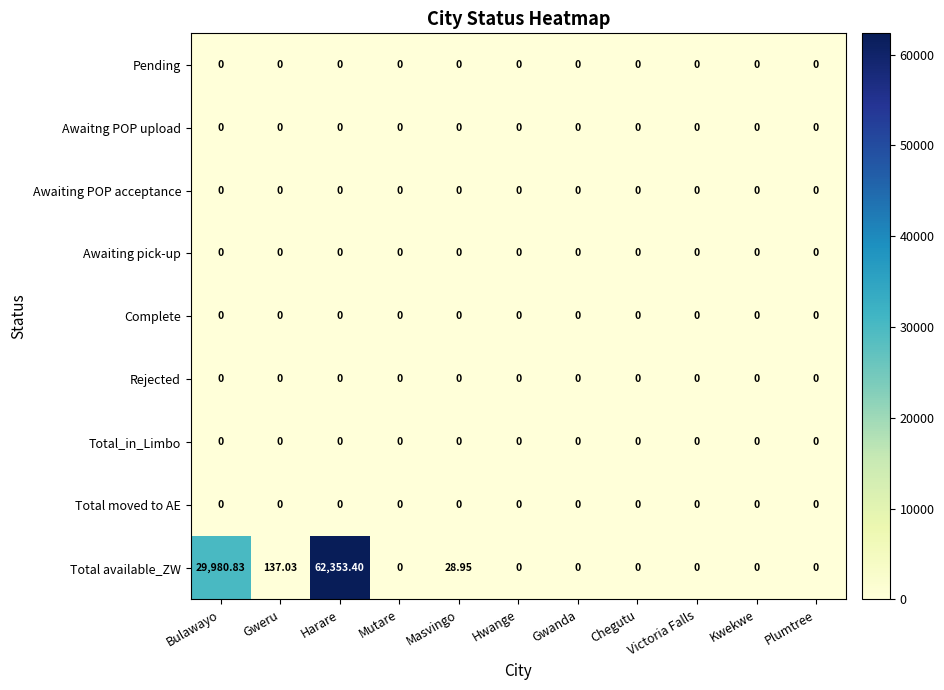

Which series has the widest spread of values?

Total available_ZW